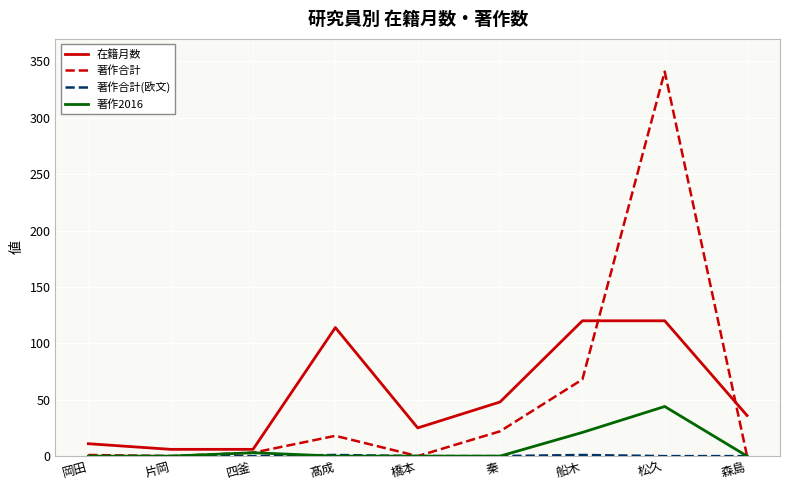

Is it true that 著作2016 equals 44 at 松久?

True